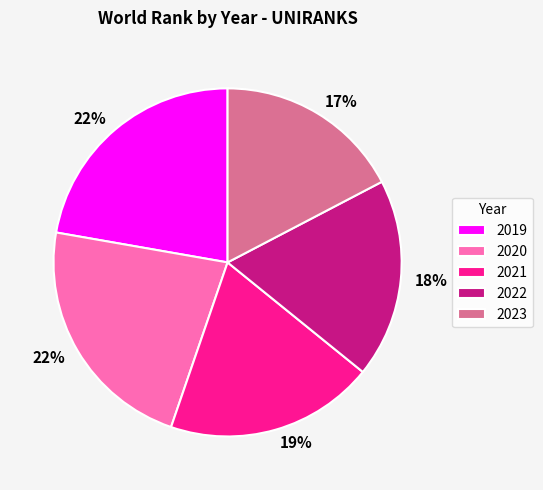

Which category has the smallest portion of the pie?

2023